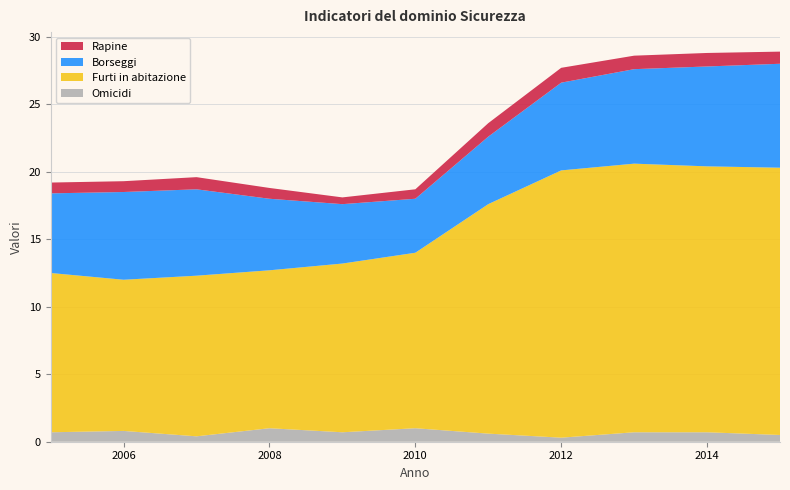

Reading left to right, what are all the values shown in this chart?

Omicidi: 2005=0.7	2006=0.8	2007=0.4	2008=1.0	2009=0.7	2010=1.0	2011=0.6	2012=0.3	2013=0.7	2014=0.7	2015=0.5
Furti in abitazione: 2005=11.8	2006=11.2	2007=11.9	2008=11.7	2009=12.5	2010=13.0	2011=17.0	2012=19.8	2013=19.9	2014=19.7	2015=19.8
Borseggi: 2005=5.9	2006=6.5	2007=6.4	2008=5.3	2009=4.4	2010=4.0	2011=5.0	2012=6.5	2013=7.0	2014=7.4	2015=7.7
Rapine: 2005=0.8	2006=0.8	2007=0.9	2008=0.8	2009=0.5	2010=0.7	2011=1.0	2012=1.1	2013=1.0	2014=1.0	2015=0.9